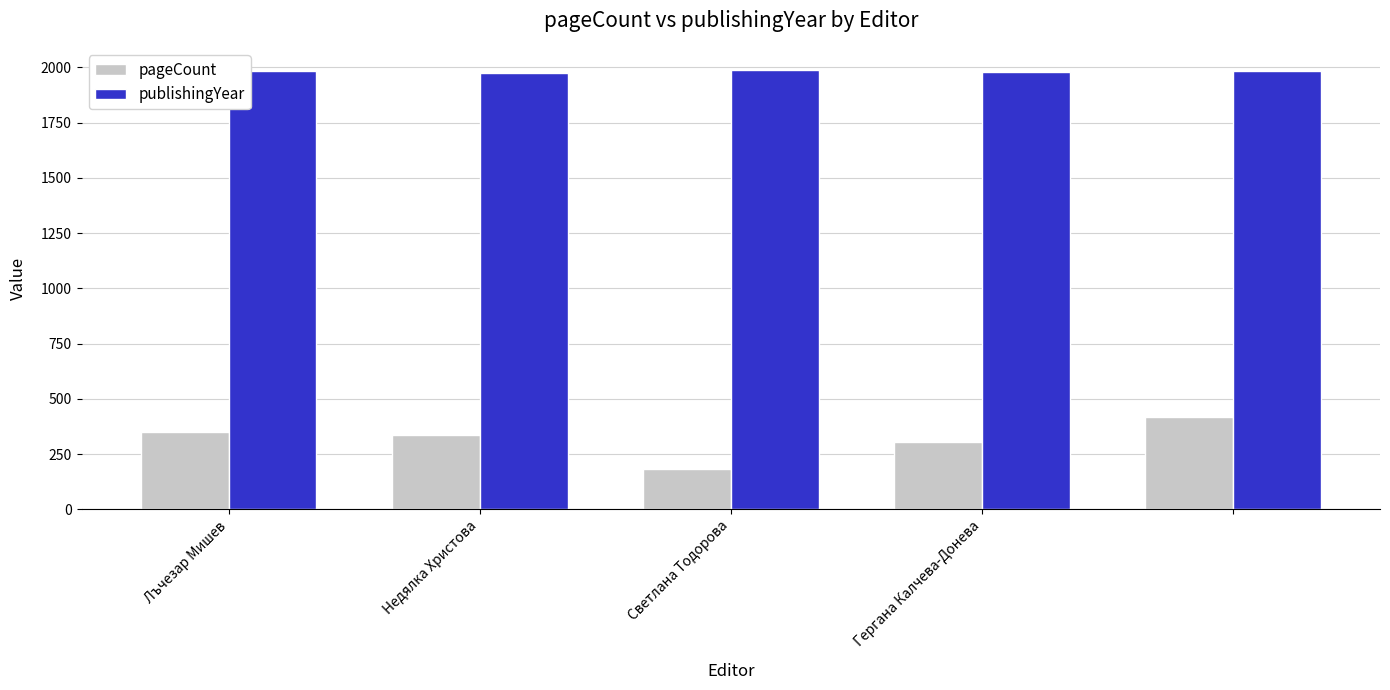

What is the greatest value displayed?

1989